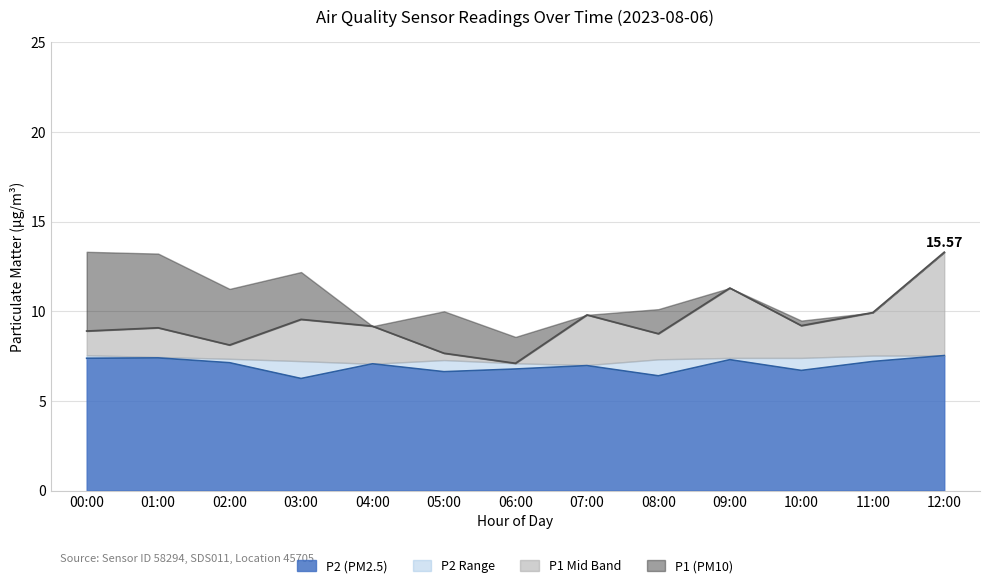

The P2_low series shows 8.4 at 09:00. True or false?

False